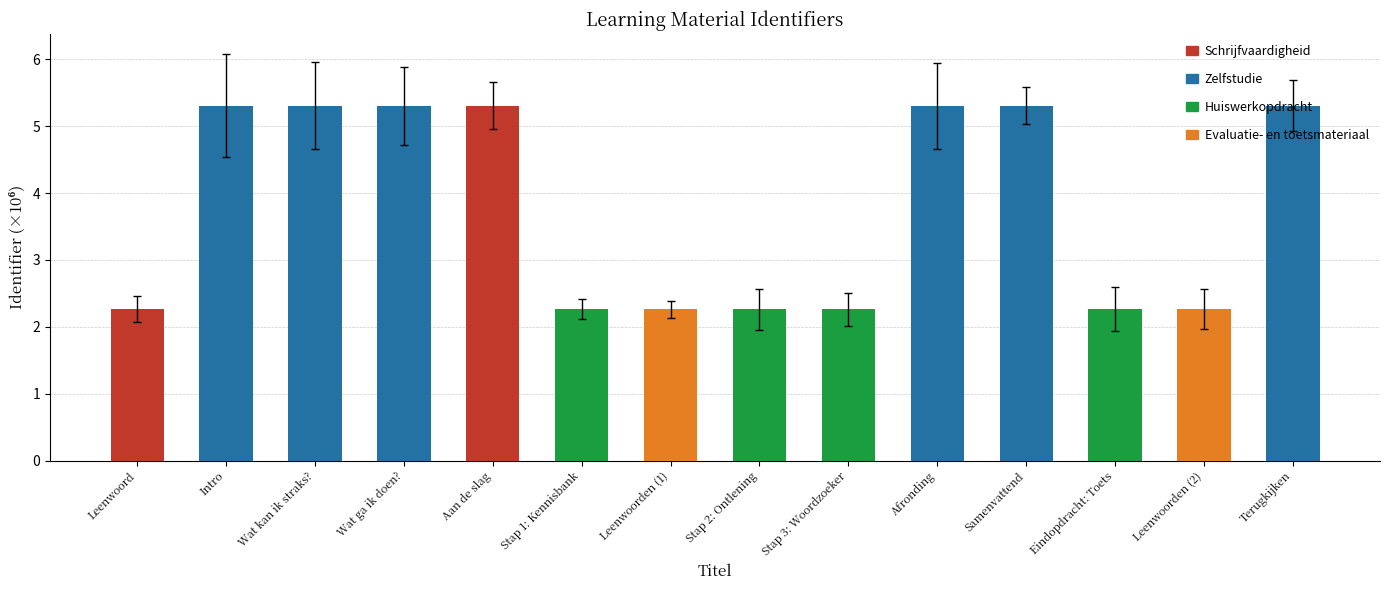

Which has a higher value, Leenwoord or Wat ga ik doen??

Wat ga ik doen?